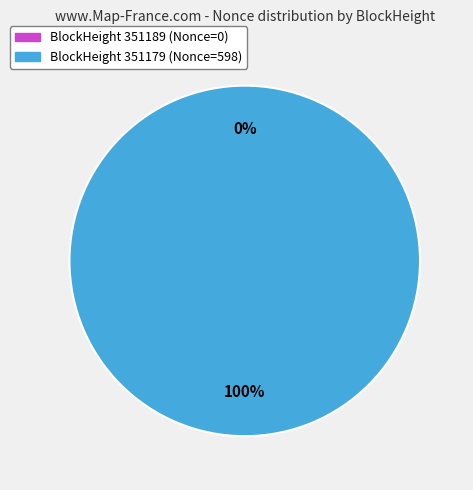

Count the number of slices in the pie.

2